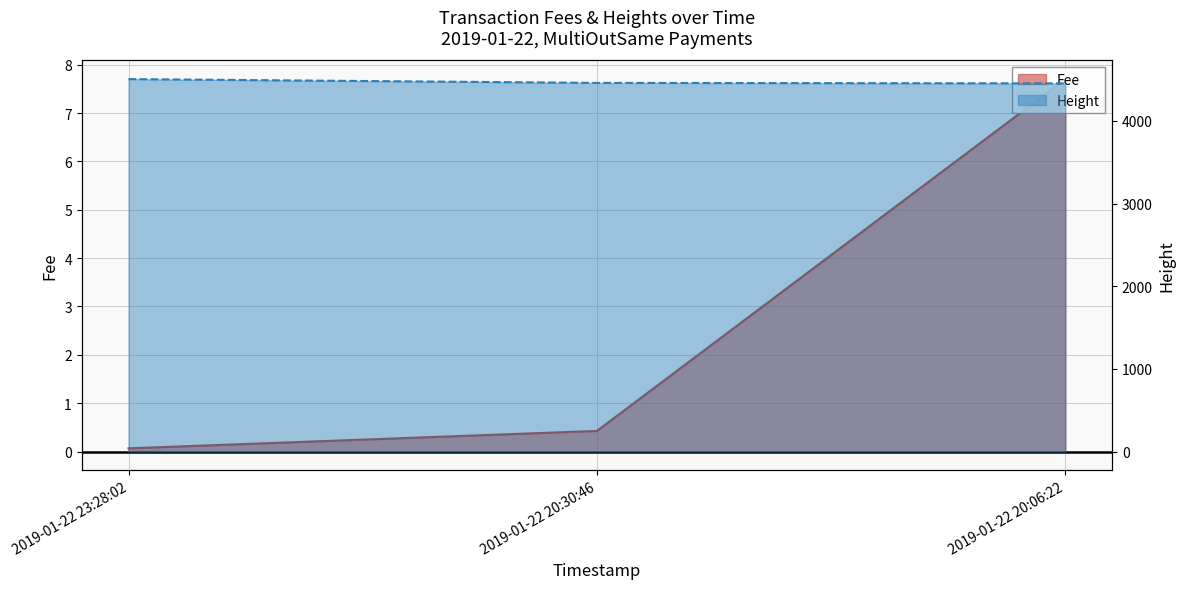

Is the value of Height at 2019-01-22 20:06:22 greater than the value of Fee at 2019-01-22 20:30:46?

Yes